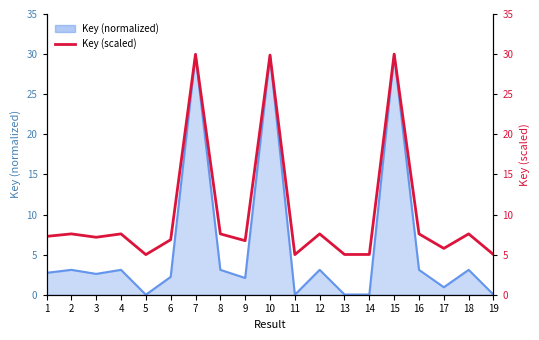

How many categories are shown in the chart?

19